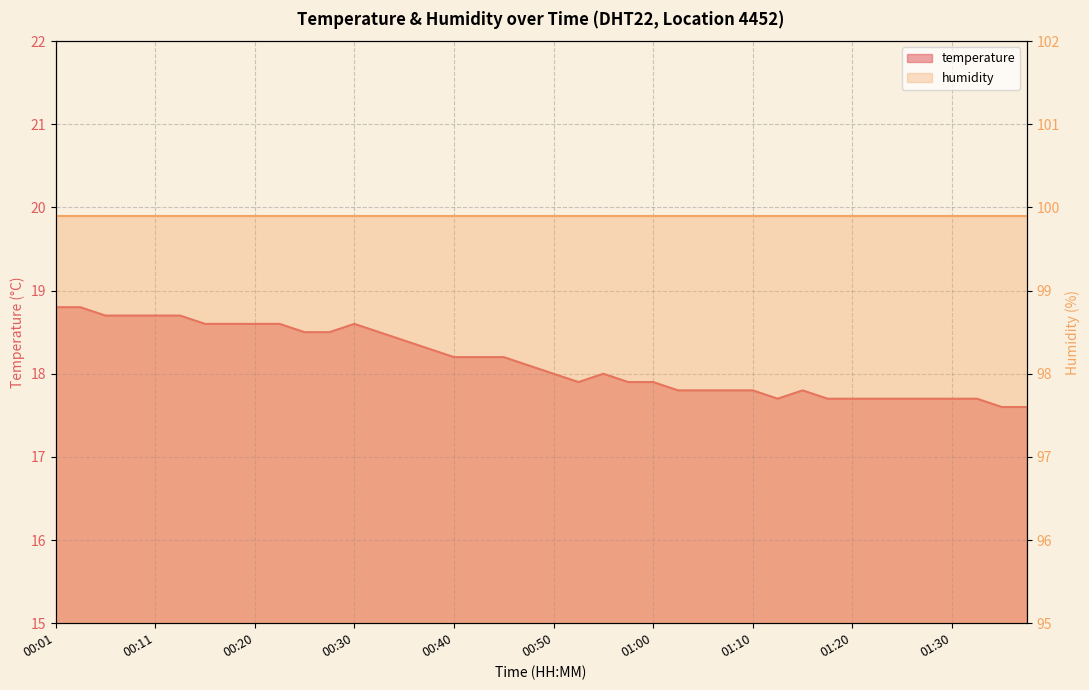

Count the number of values greater than 18.

20